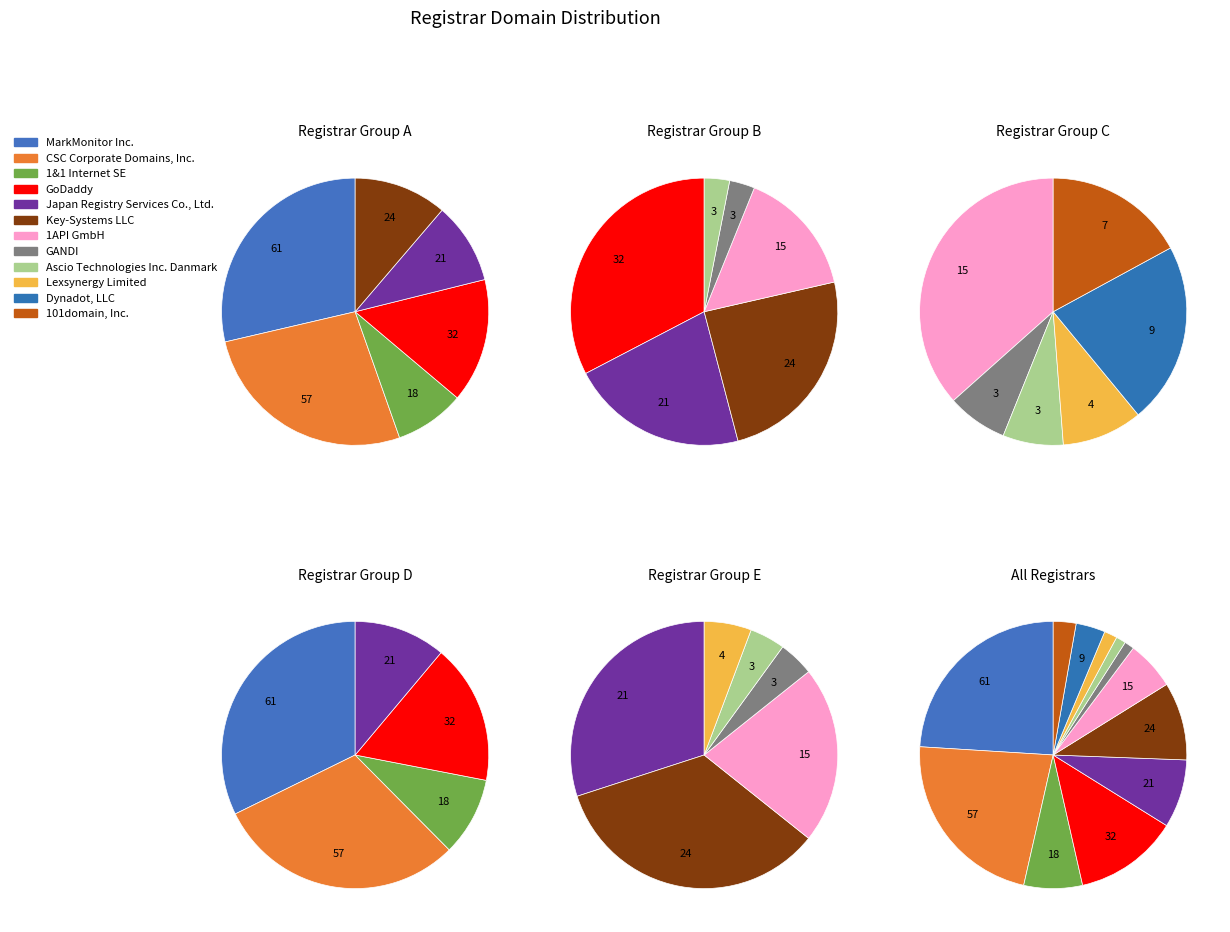

Does 1API GmbH account for over 50% of the chart?

No